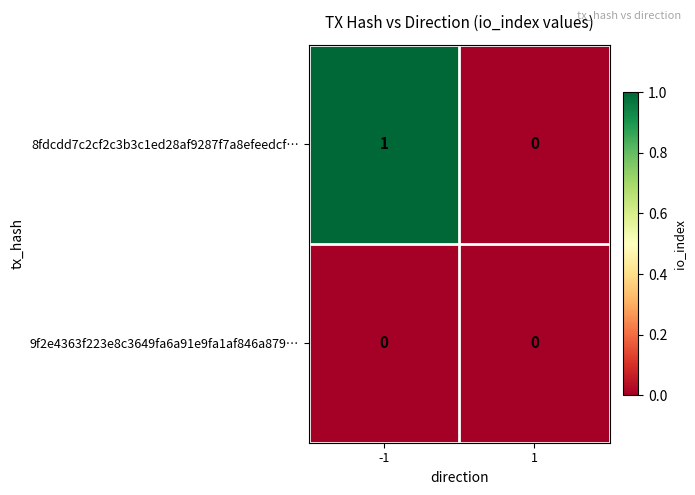

List the labels in order of 8fdcdd7c2cf2c3b3c1ed28af9287f7a8efeedcf… value, largest first.

-1, 1